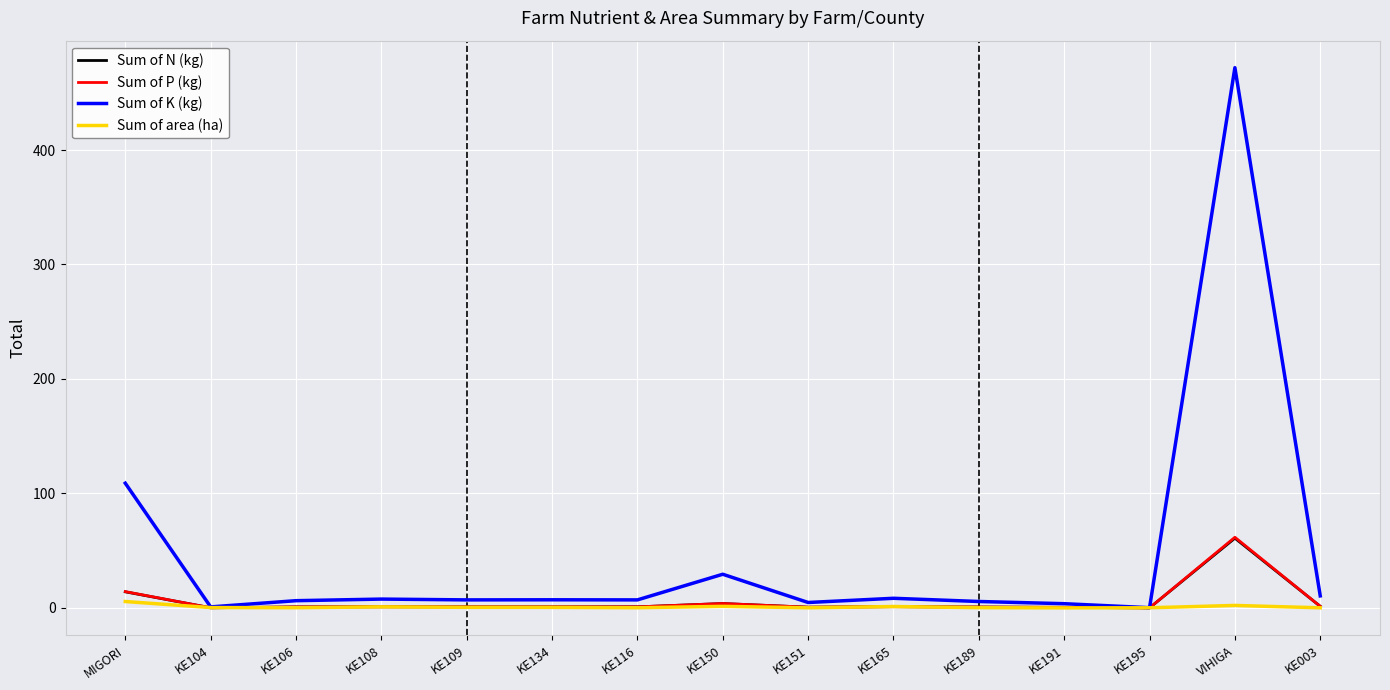

At which label is Sum of K (kg) closest to 236?

MIGORI